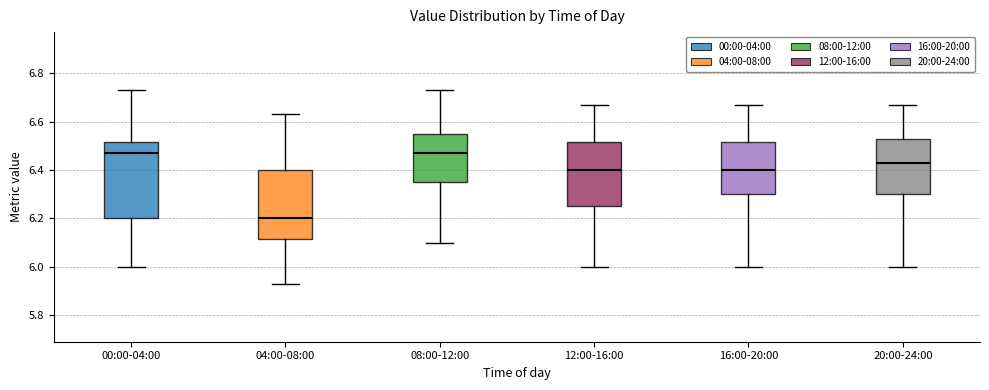

Reading left to right, read every box against the y-axis: the position of its median line, the range the box covers, and the ends of its whiskers. The values are not printed on the chart, so give them approximately, as read against the axis.

00:00-04:00: median 6.48, box 6.20 to 6.52, whiskers 6.00 to 6.74
04:00-08:00: median 6.20, box 6.12 to 6.40, whiskers 5.94 to 6.64
08:00-12:00: median 6.48, box 6.36 to 6.56, whiskers 6.10 to 6.74
12:00-16:00: median 6.40, box 6.26 to 6.52, whiskers 6.00 to 6.68
16:00-20:00: median 6.40, box 6.30 to 6.52, whiskers 6.00 to 6.68
20:00-24:00: median 6.44, box 6.30 to 6.54, whiskers 6.00 to 6.68